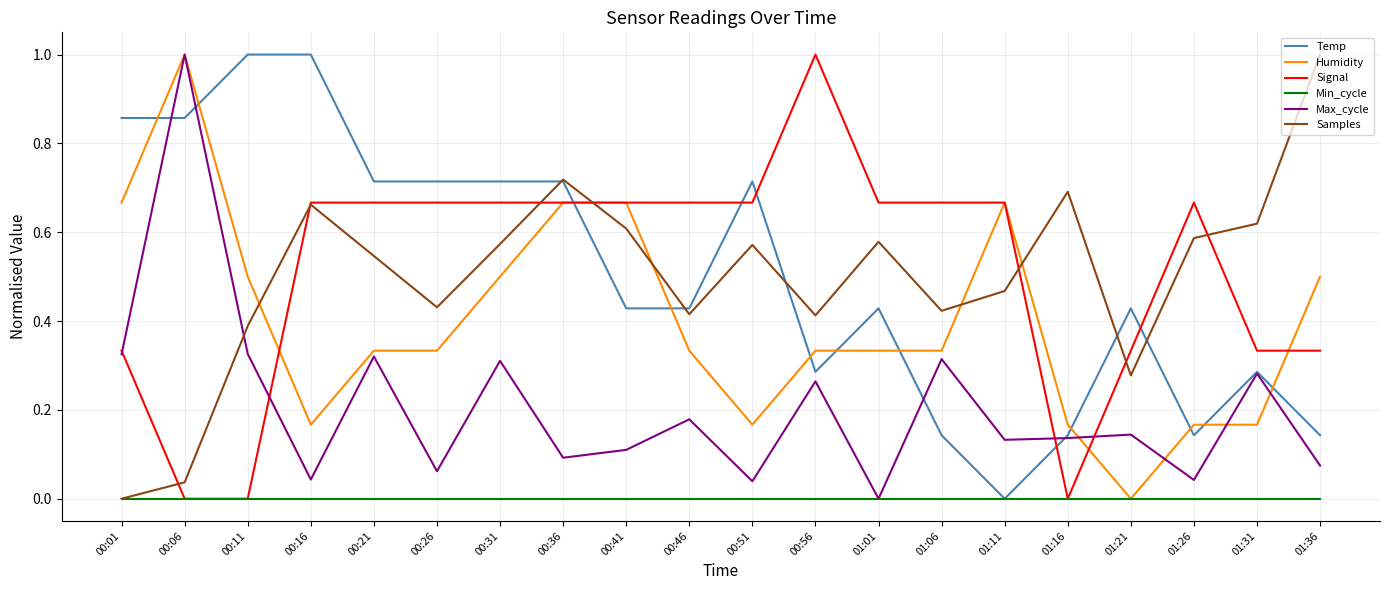

Between which two adjacent categories do Humidity and Temp first intersect?

00:01 and 00:06